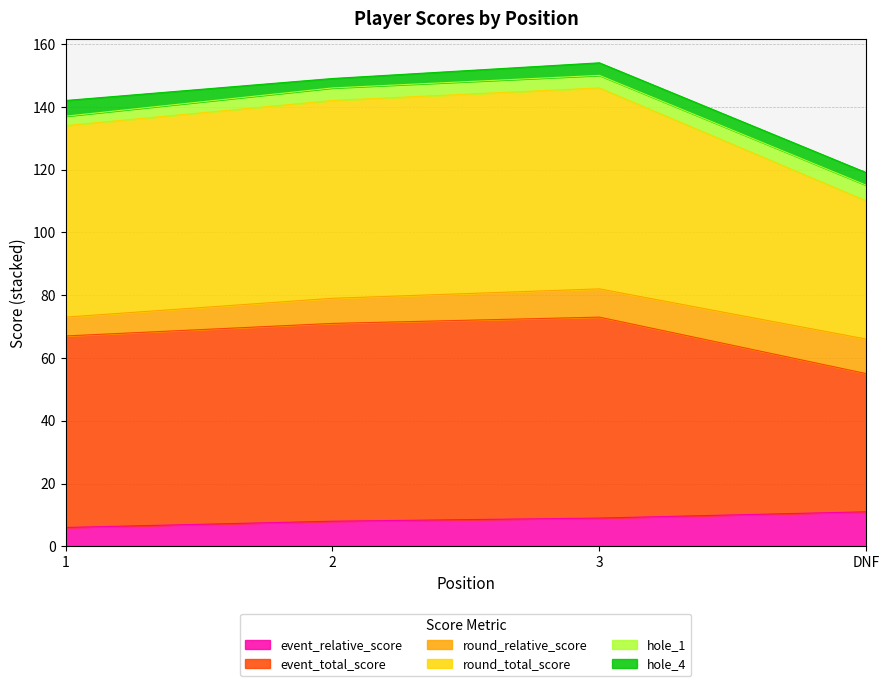

The round_total_score series shows 134 at 1. True or false?

True